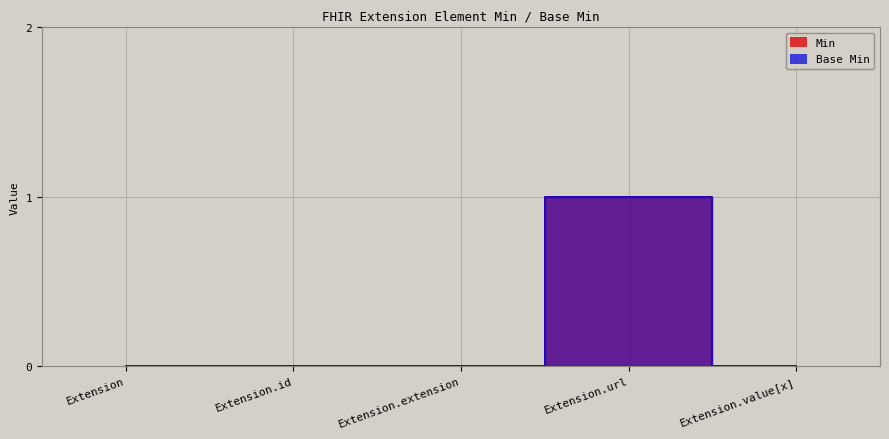

Reading left to right, list all the values displayed in this chart.

Min: Extension=0	Extension.id=0	Extension.extension=0	Extension.url=1	Extension.value[x]=0
Base Min: Extension=0	Extension.id=0	Extension.extension=0	Extension.url=1	Extension.value[x]=0